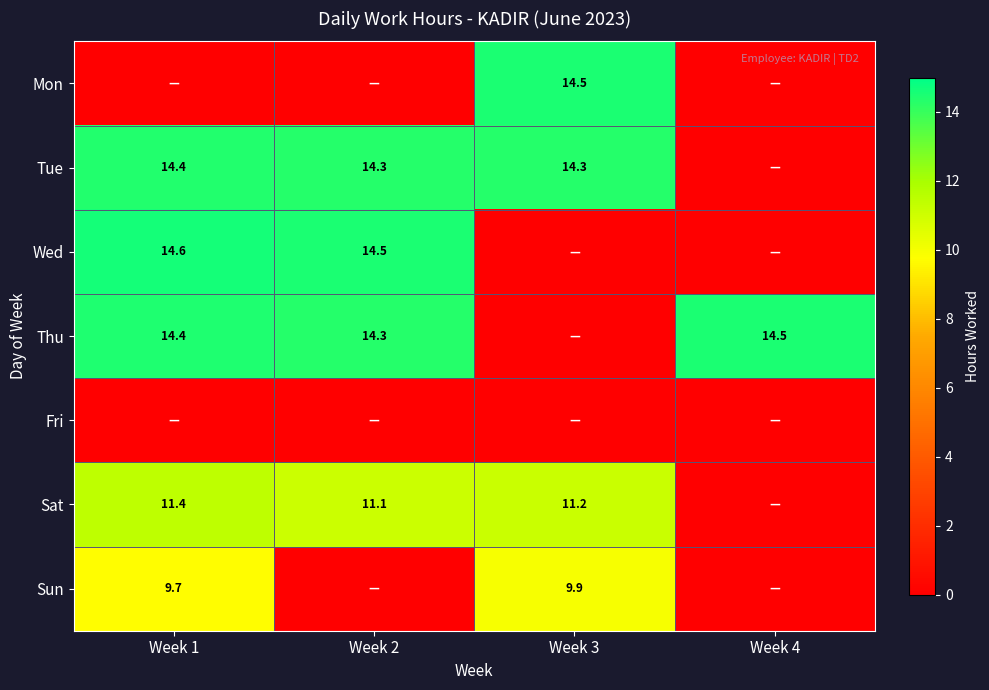

The value of row_0 at Week 3 is 14.5. True or false?

True